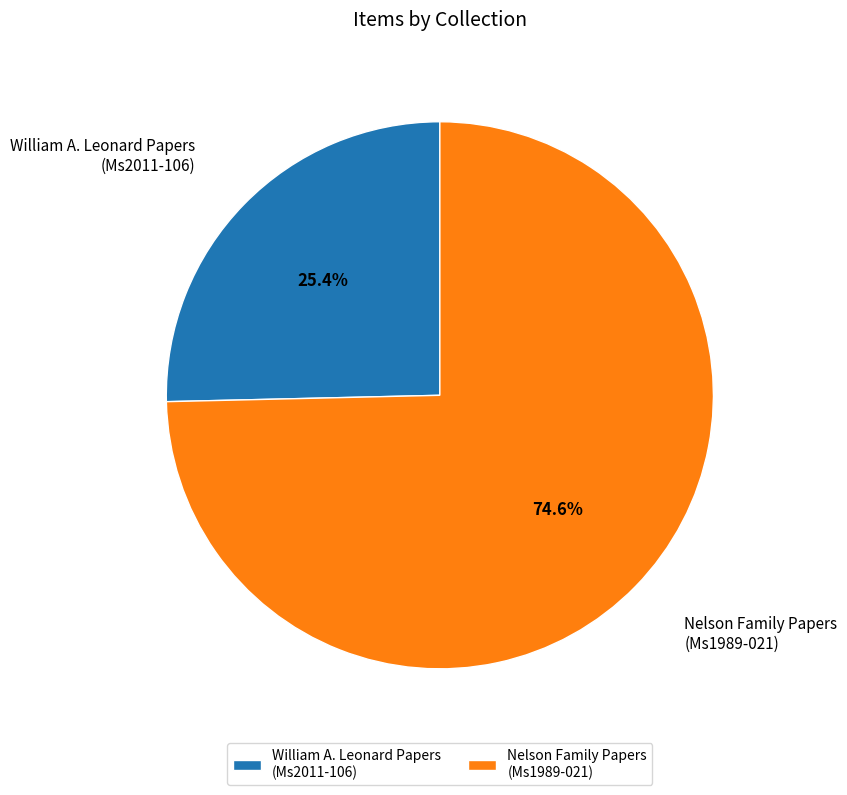

Which category has the biggest portion of the pie?

Nelson Family Papers (Ms1989-021)